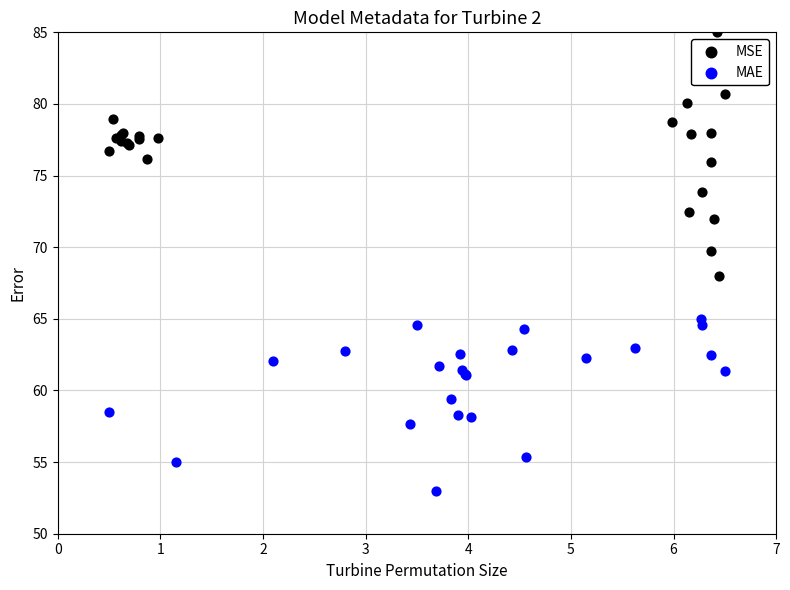

Which series reaches the maximum Y coordinate?

MSE